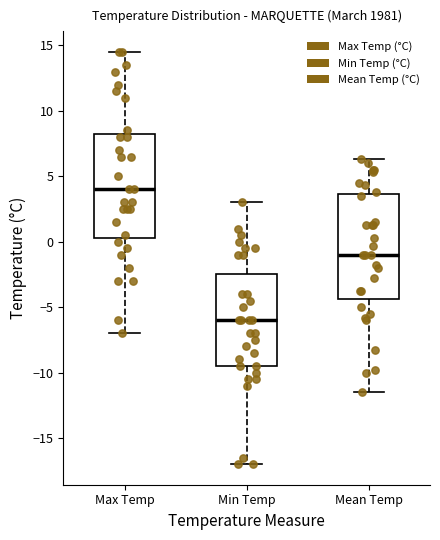

Where does the upper whisker of the box for Min Temp end on the y-axis? The values are not printed on the chart, so give them approximately, as read against the axis.

3.0